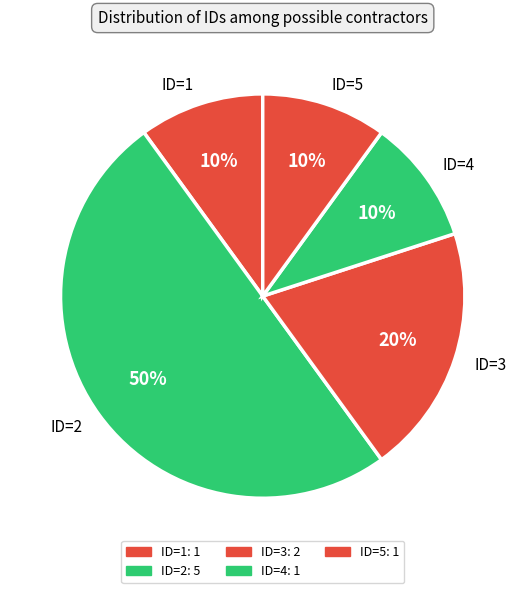

What is the ratio of the value at ID=5 to the value at ID=3?

0.5